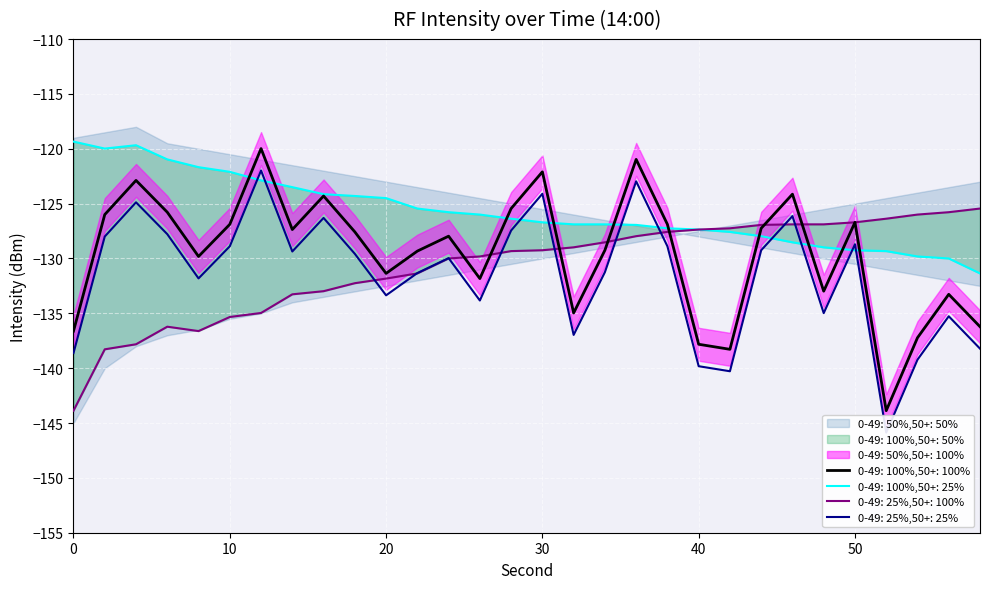

What is the smallest value displayed?

-143.9